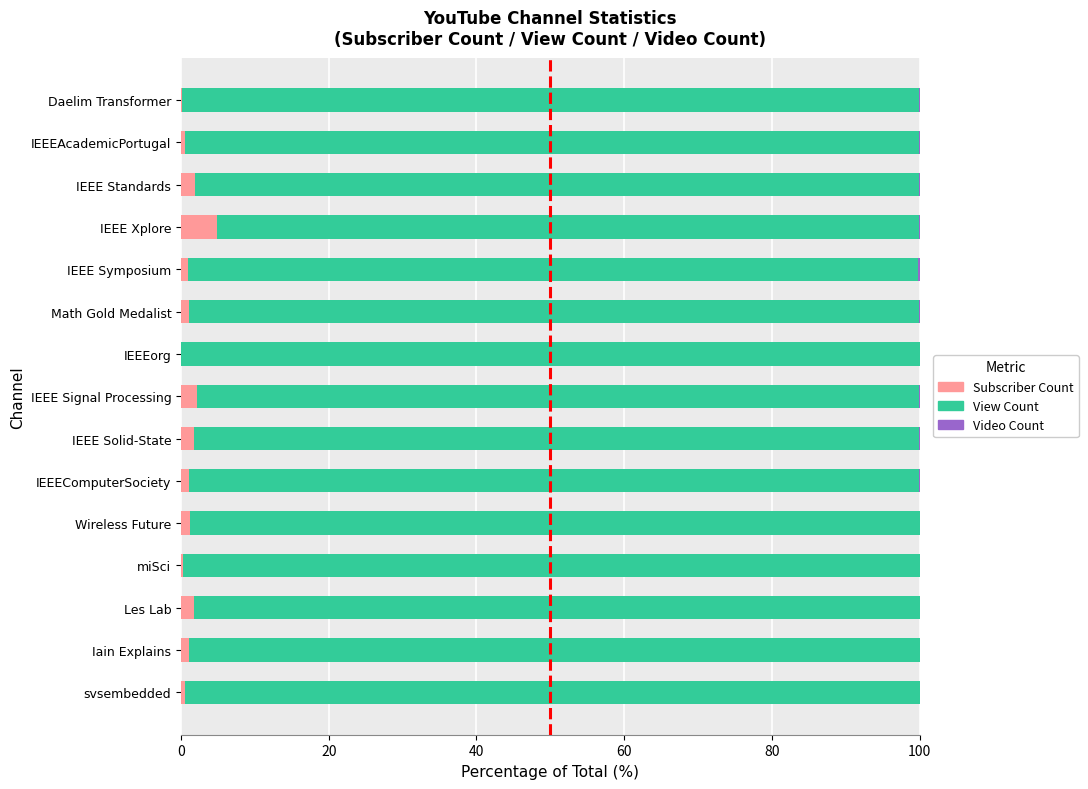

What is the highest value of the Subscriber Count series?

4.8